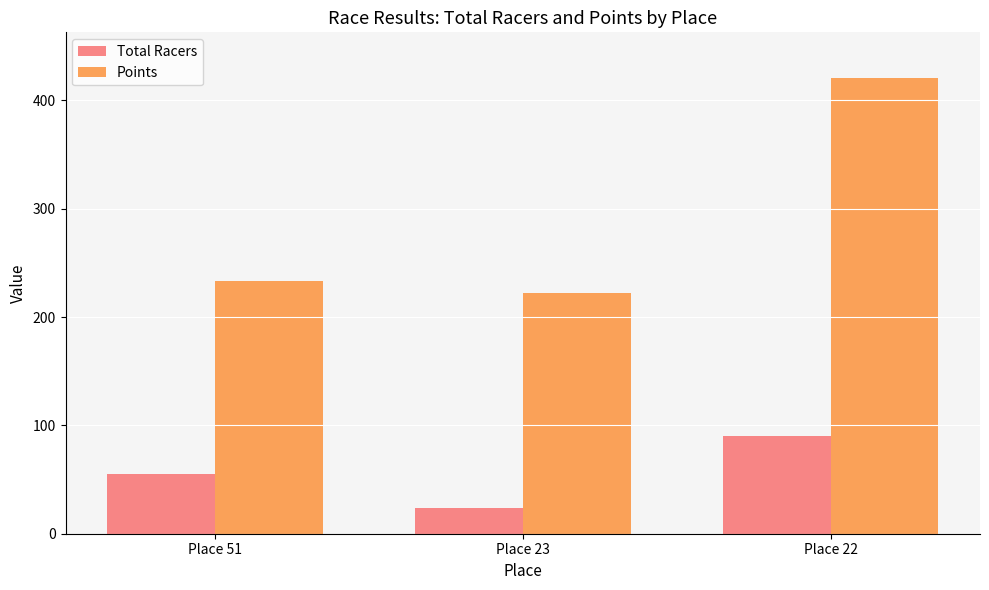

What is the value of the Total Racers bar at the 1st from the left?

55.0